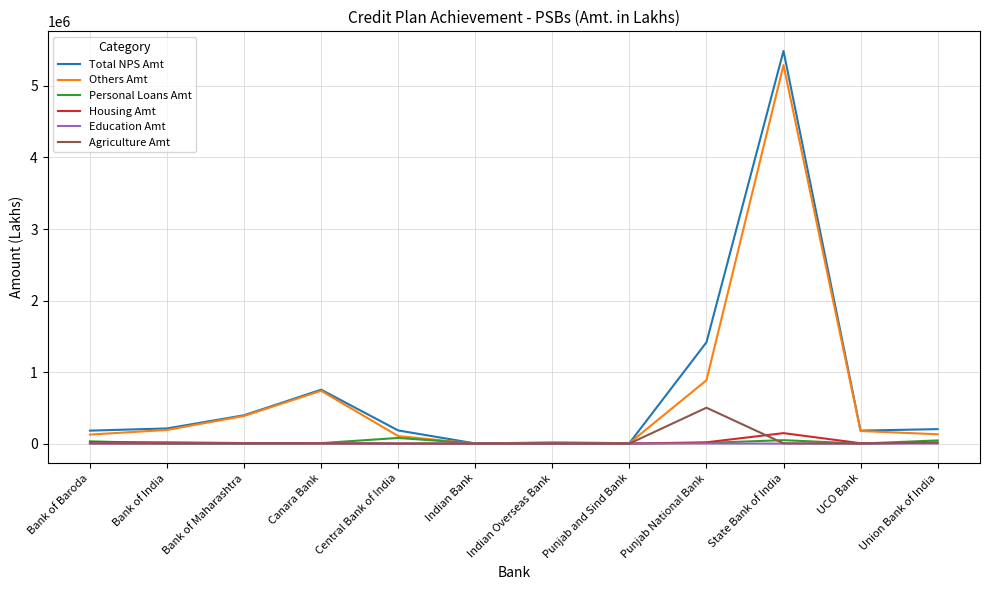

How many distinct data groups are displayed?

6